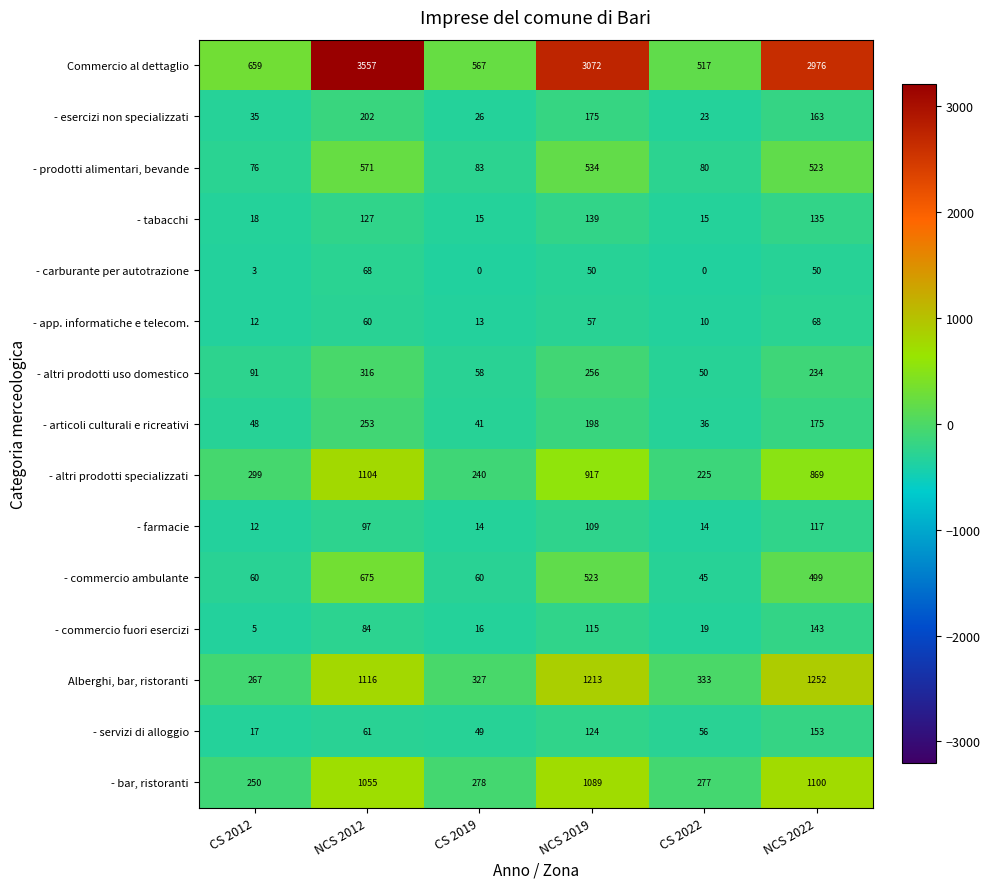

What is the total value across all series at NCS 2019?

8571